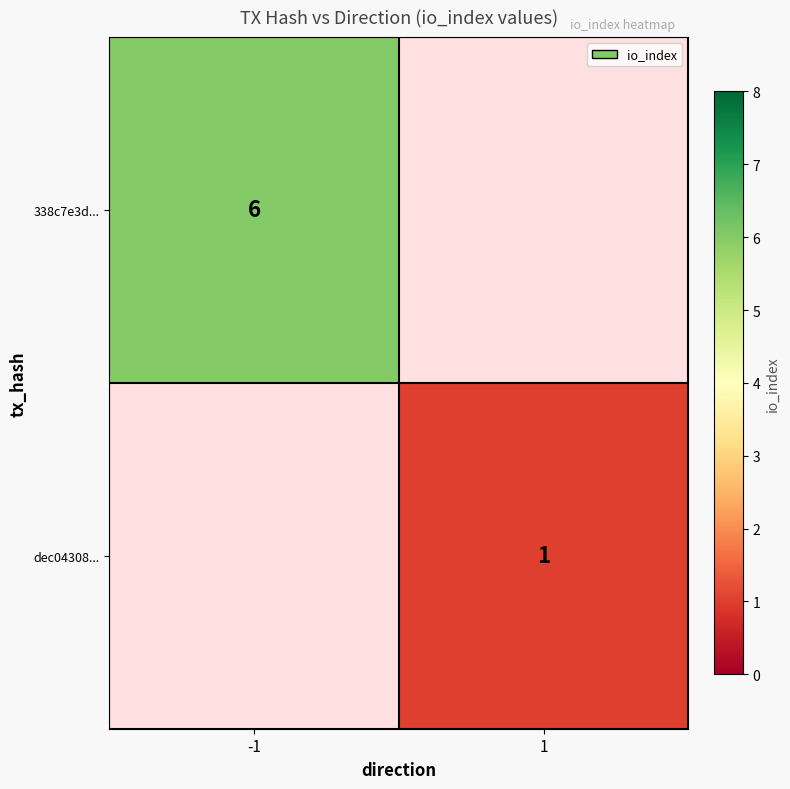

True or false: dec04308... has a value of 1 at 1.

True